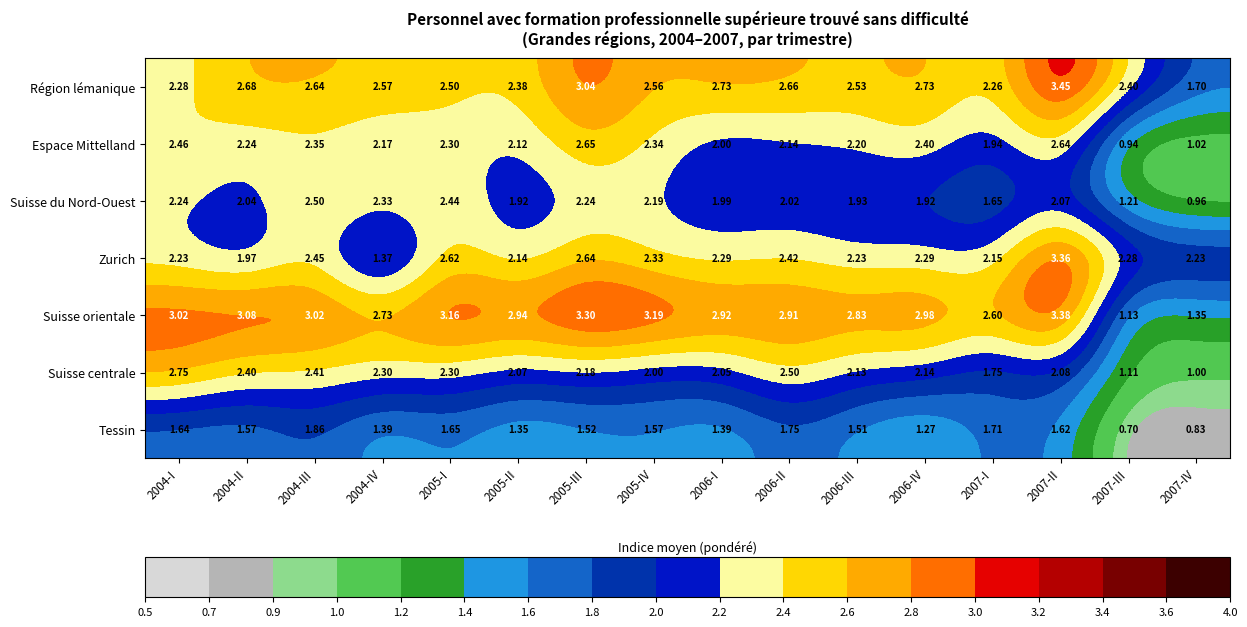

Is the value of Espace Mittelland at 2006-I greater than the value of Zurich at 2004-IV?

Yes